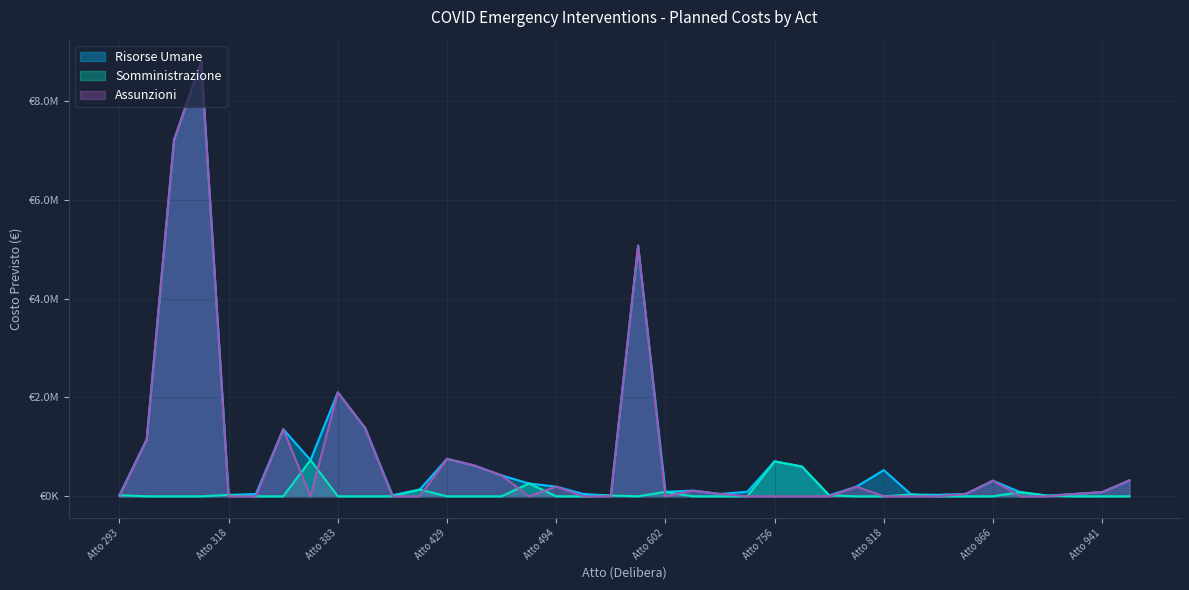

Is it true that Risorse Umane equals 21971.8 at Atto 823?

False